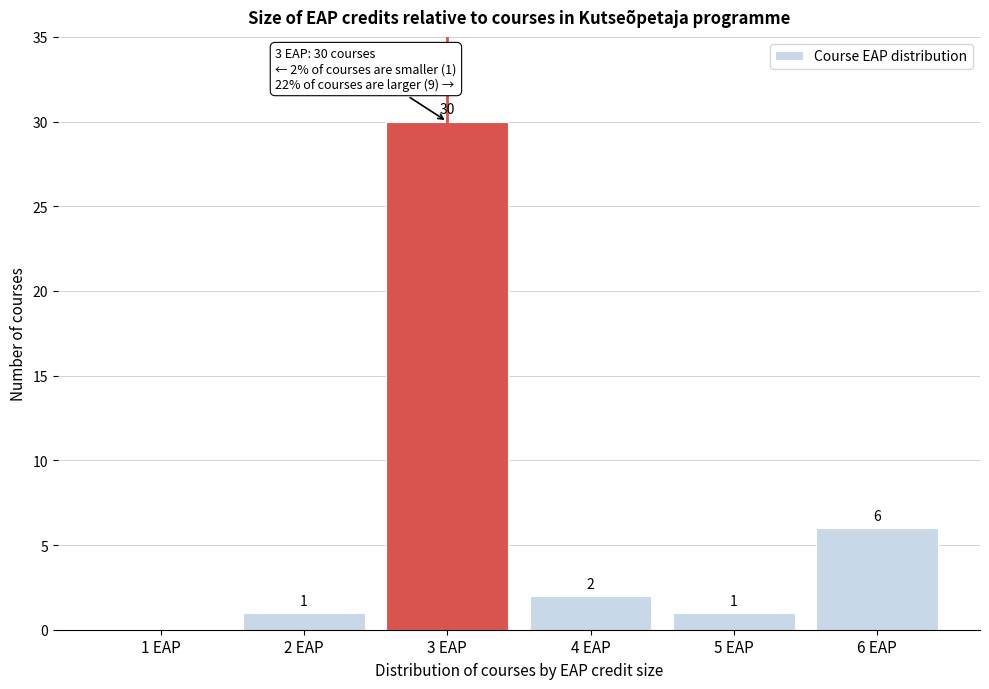

Reading left to right, what are all the values shown in this chart?

1 EAP=0	2 EAP=1	3 EAP=30	4 EAP=2	5 EAP=1	6 EAP=6